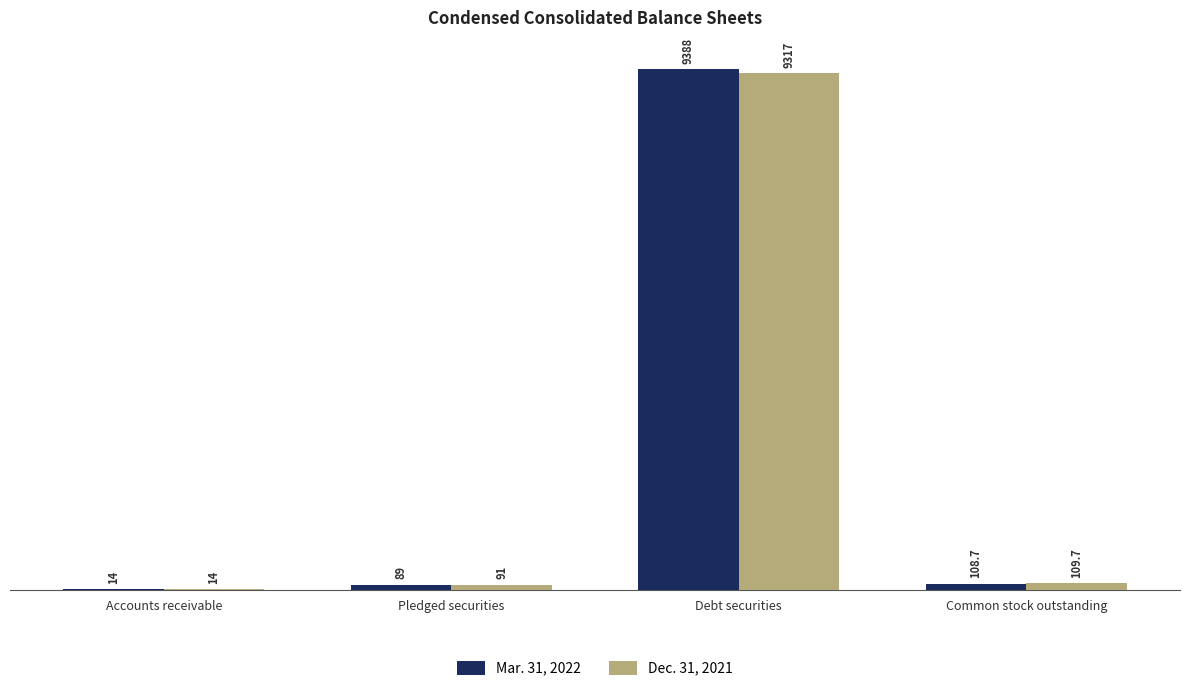

At which category is the sum across all series the highest?

Debt securities